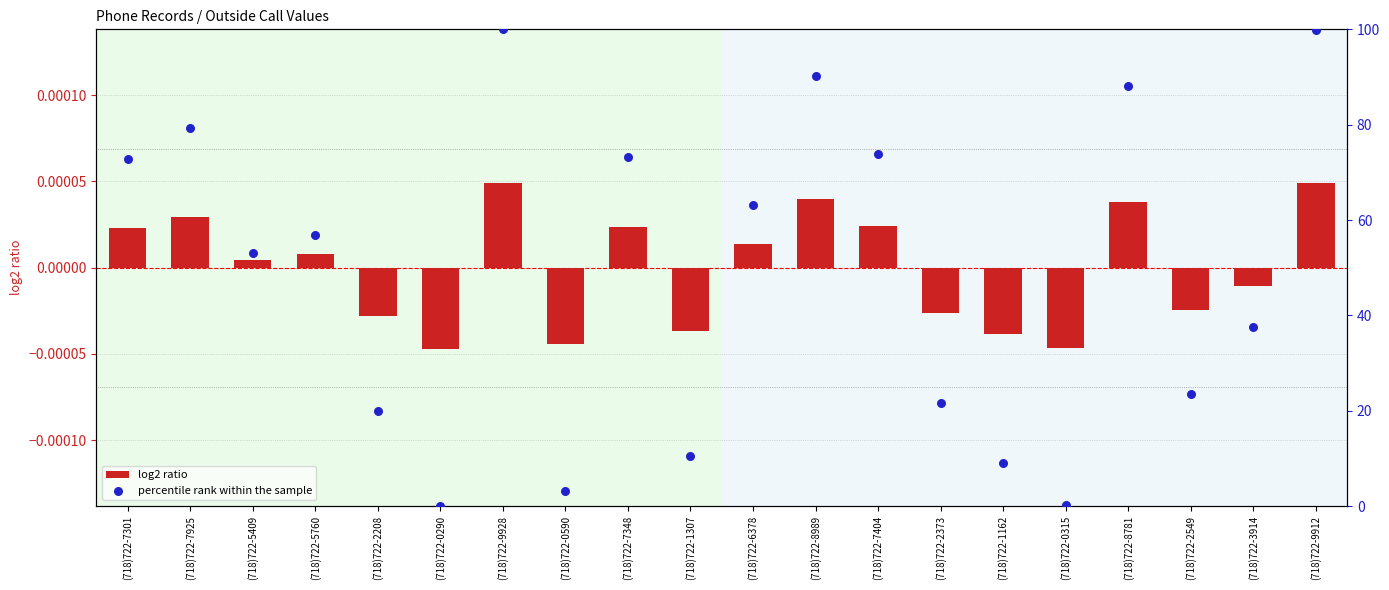

Is the value of log2 ratio at (718)722-0315 greater than the value of percentile rank within the sample at (718)722-9912?

No